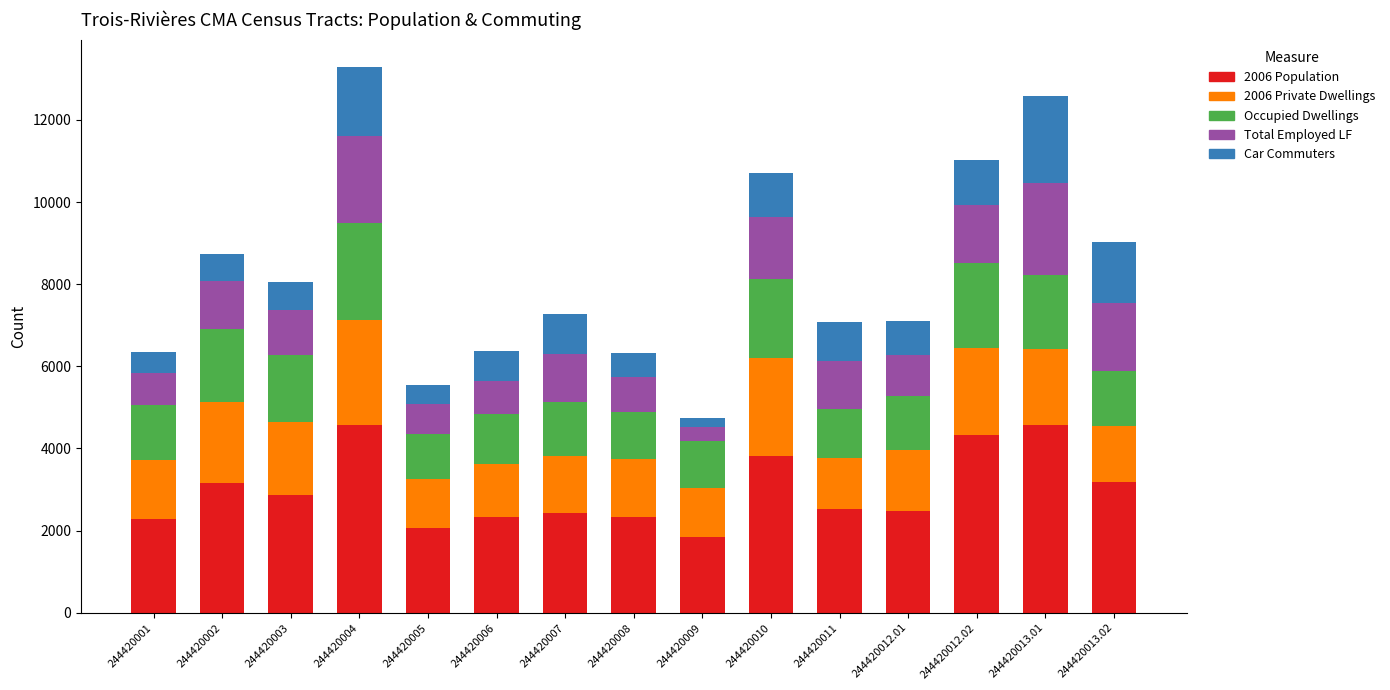

The value of 2006 Population at 244420002 is 3160. True or false?

True